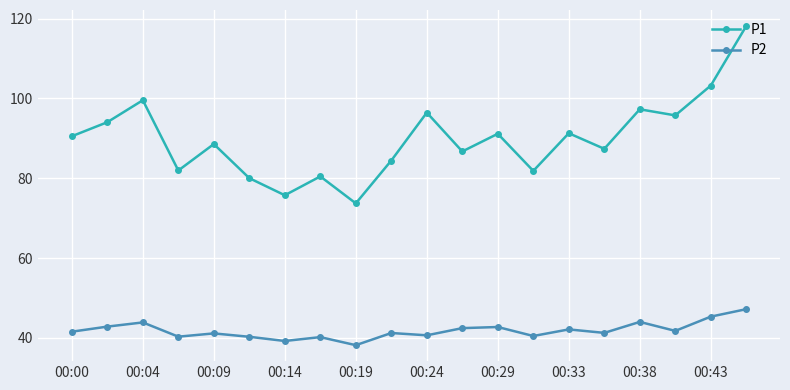

True or false: P1 has more than 2 interior local peaks.

True